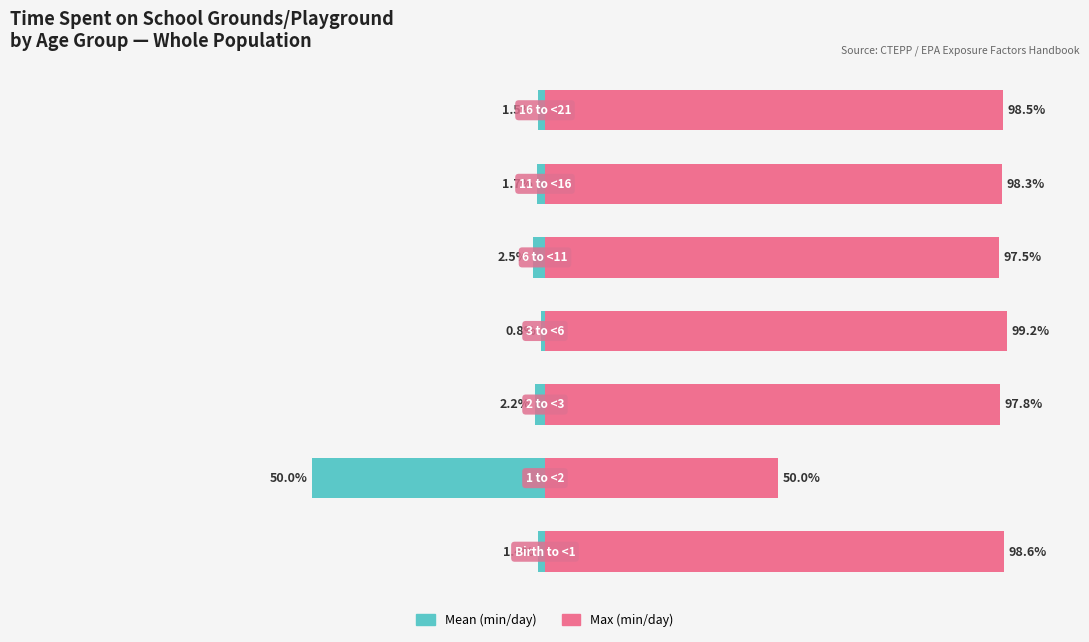

How many bars are there in each group?

2